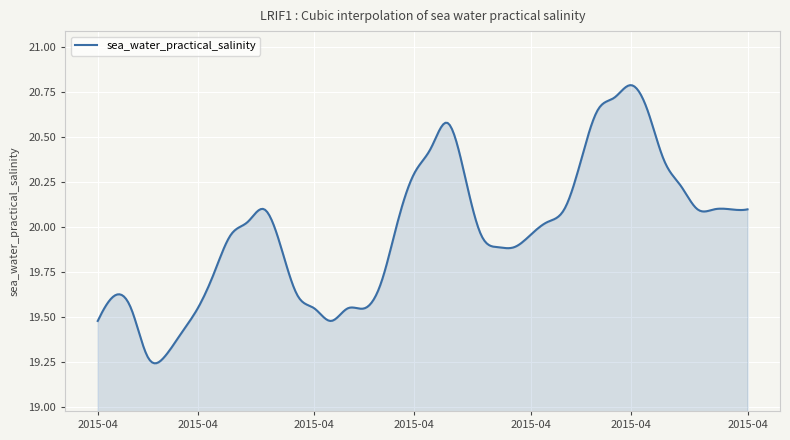

What is the sum of all values?

5993.8